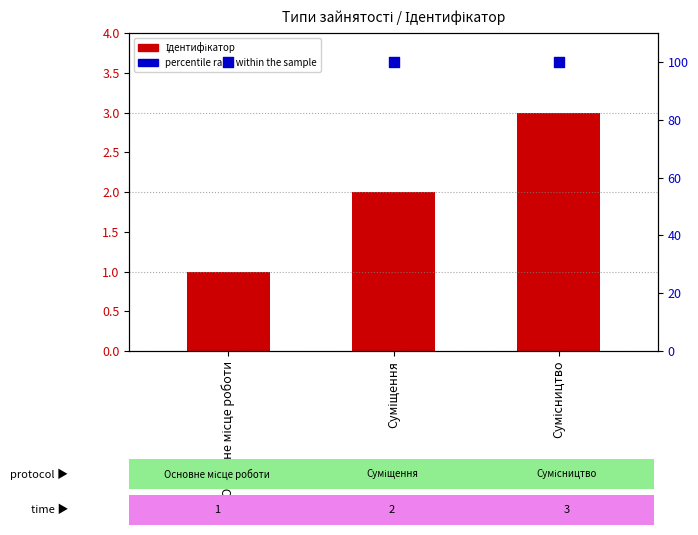

Is the value of percentile rank within the sample at Суміщення greater than the value of Ідентифікатор at Основне місце роботи?

Yes